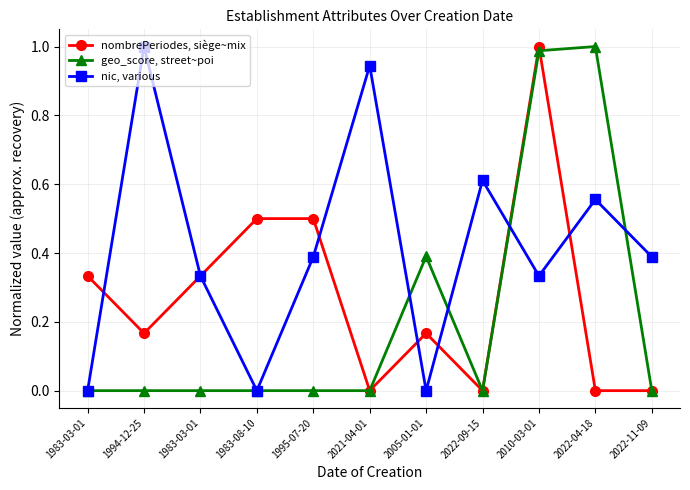

How many lines are shown in the chart?

3